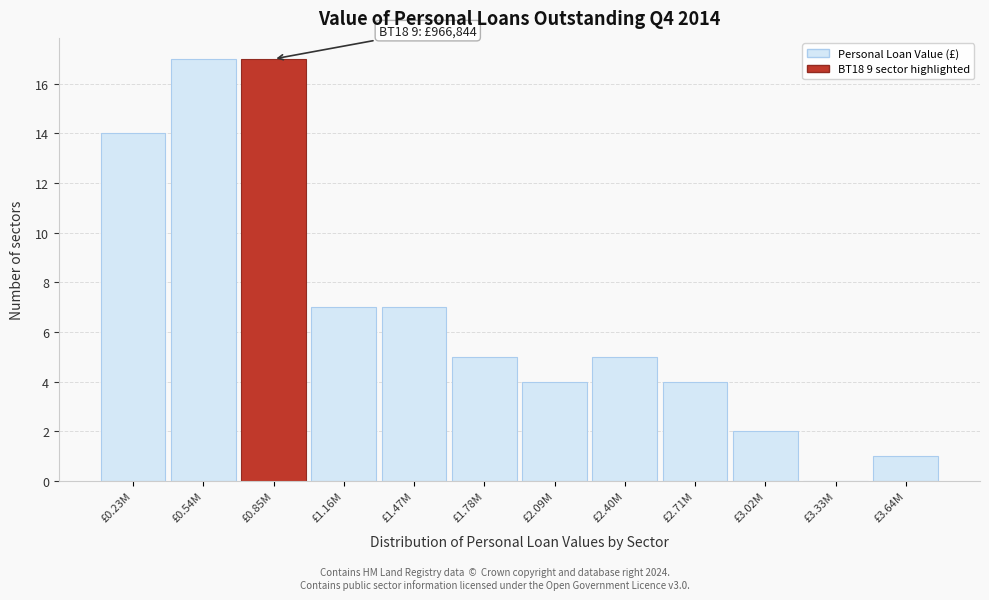

Reading left to right, list all the values displayed in this chart.

£0.23M=14	£0.54M=17	£0.85M=17	£1.16M=7	£1.47M=7	£1.78M=5	£2.09M=4	£2.40M=5	£2.71M=4	£3.02M=2	£3.33M=0	£3.64M=1